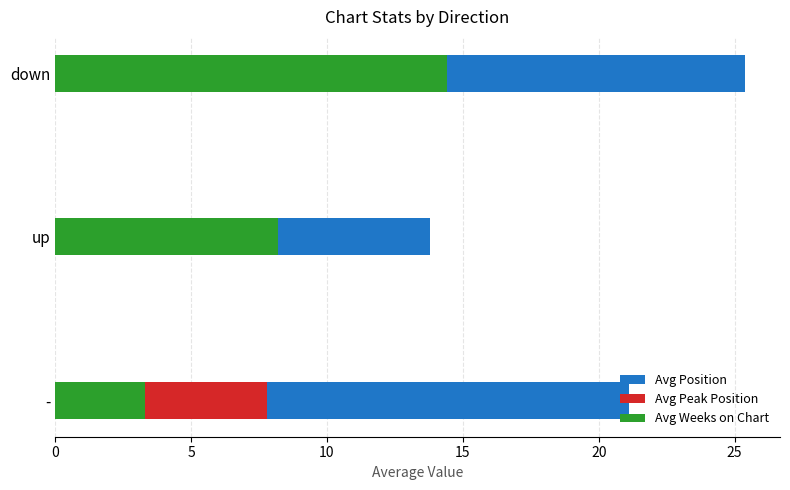

List the series in order of their overall mean, highest first.

Avg Position, Avg Weeks on Chart, Avg Peak Position